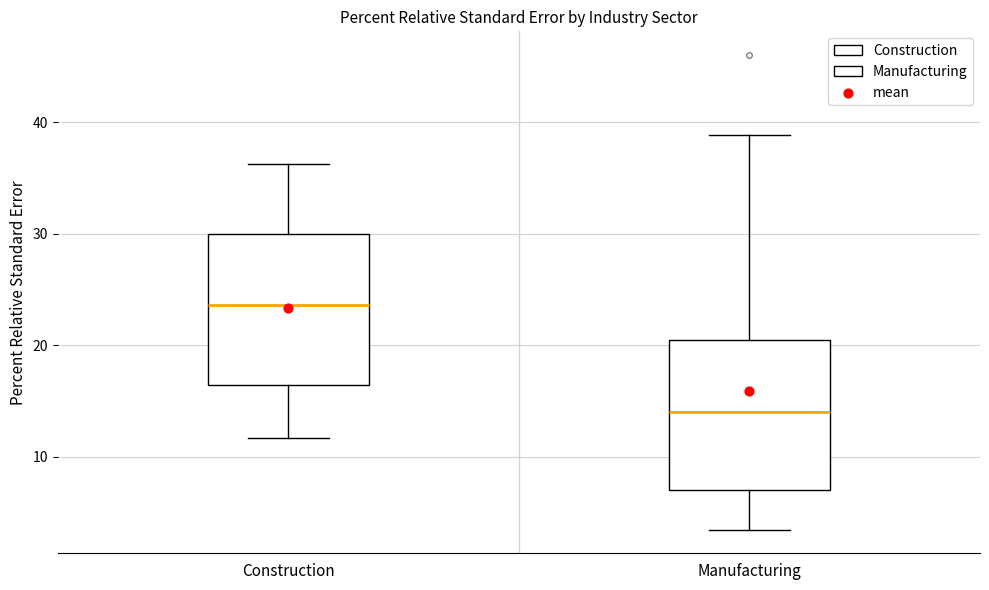

Where is the upper edge of the box for Manufacturing on the y-axis? The values are not printed on the chart, so give them approximately, as read against the axis.

21